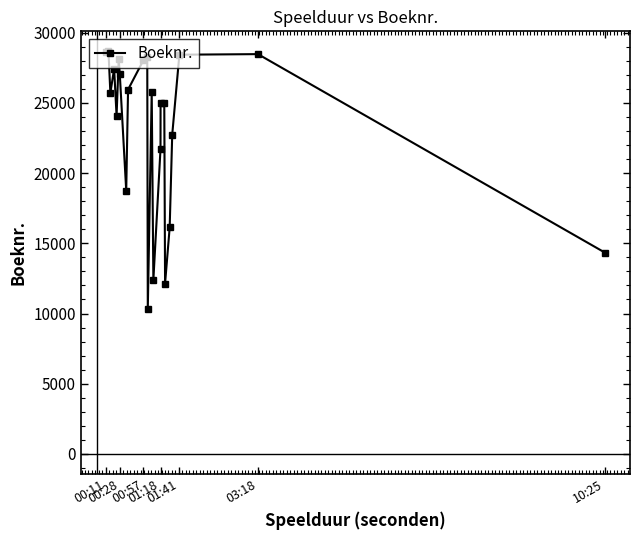

True or false: the data has more than 0 interior local peaks.

True